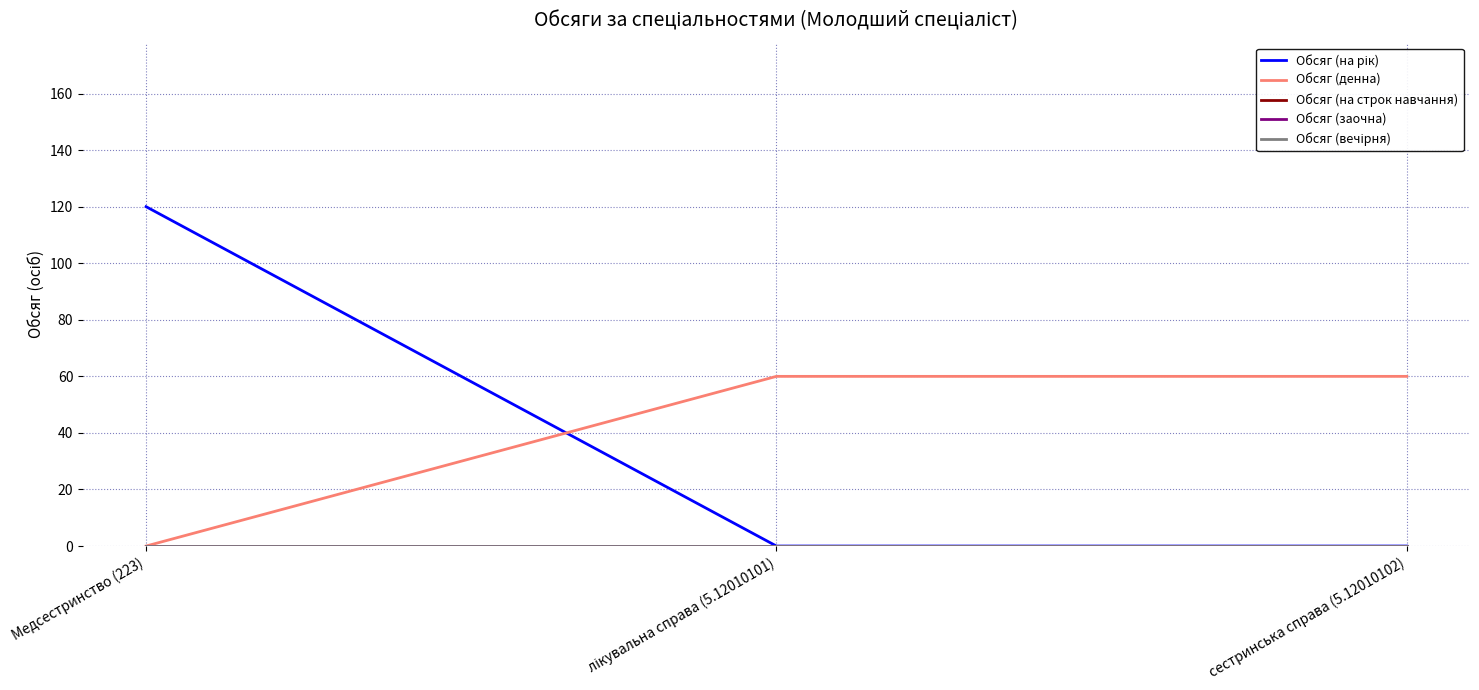

How many lines are shown in the chart?

5